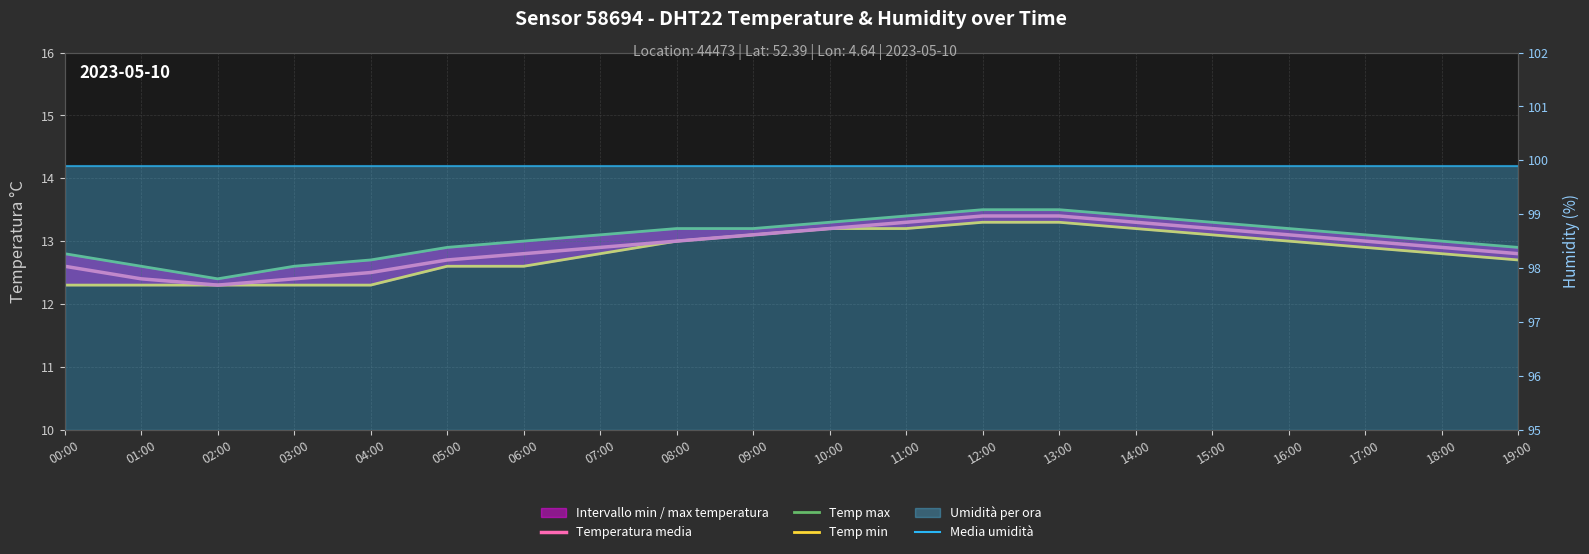

Which series changed the most between 05:00 and 17:00?

Temperatura media